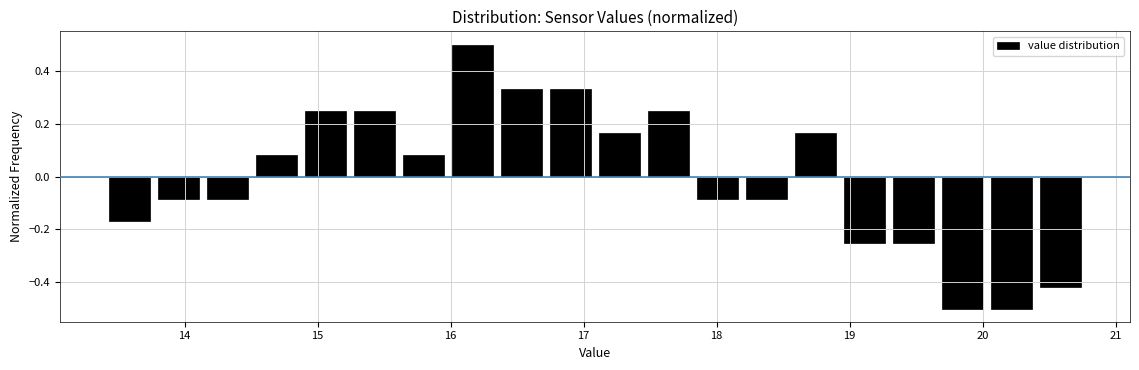

Read against the x-axis, roughly where is the centre of the tallest bar?

16.2